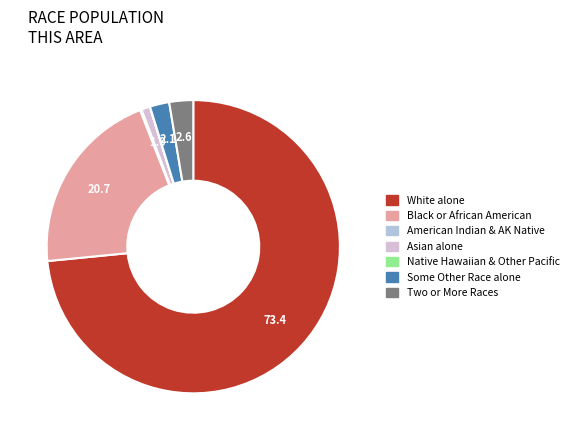

Is there any slice that represents more than half of the pie?

Yes